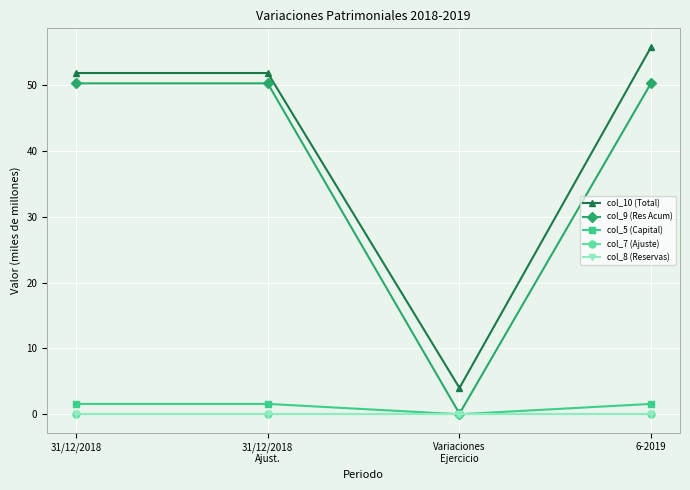

Is this an area chart (filled region under the line)?

No